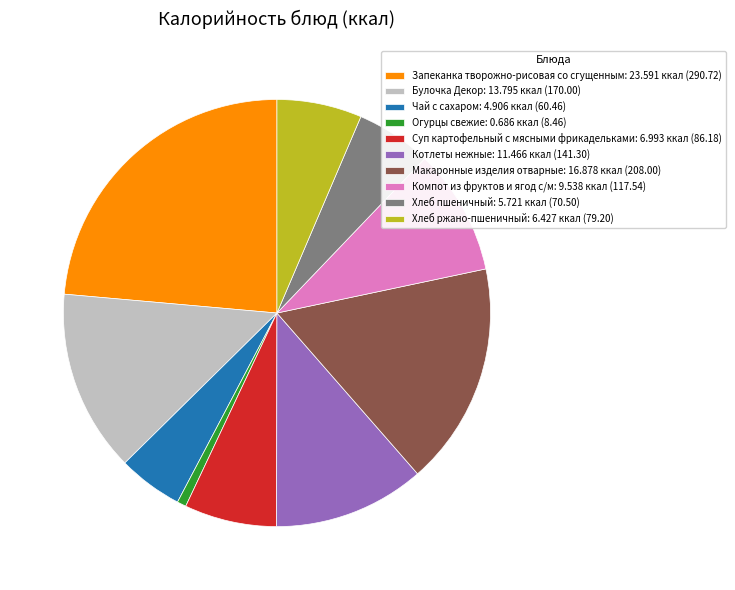

Which slice is the largest?

Запеканка творожно-рисовая со сгущенным